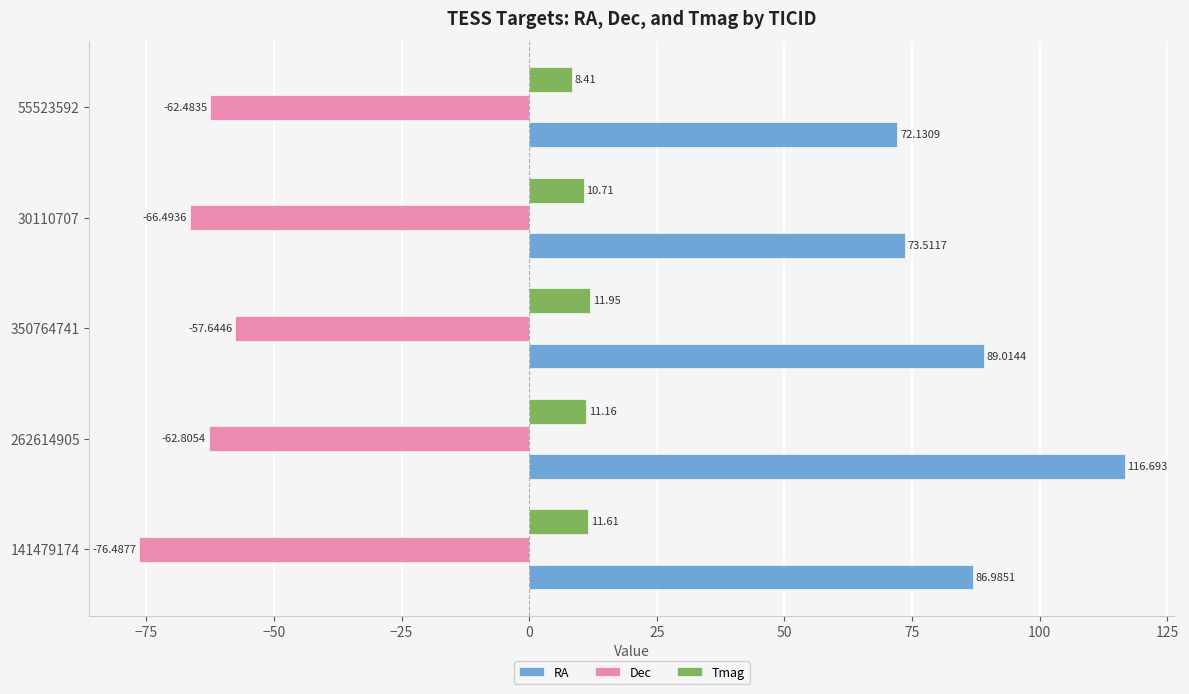

Which series has the largest total across all categories?

RA